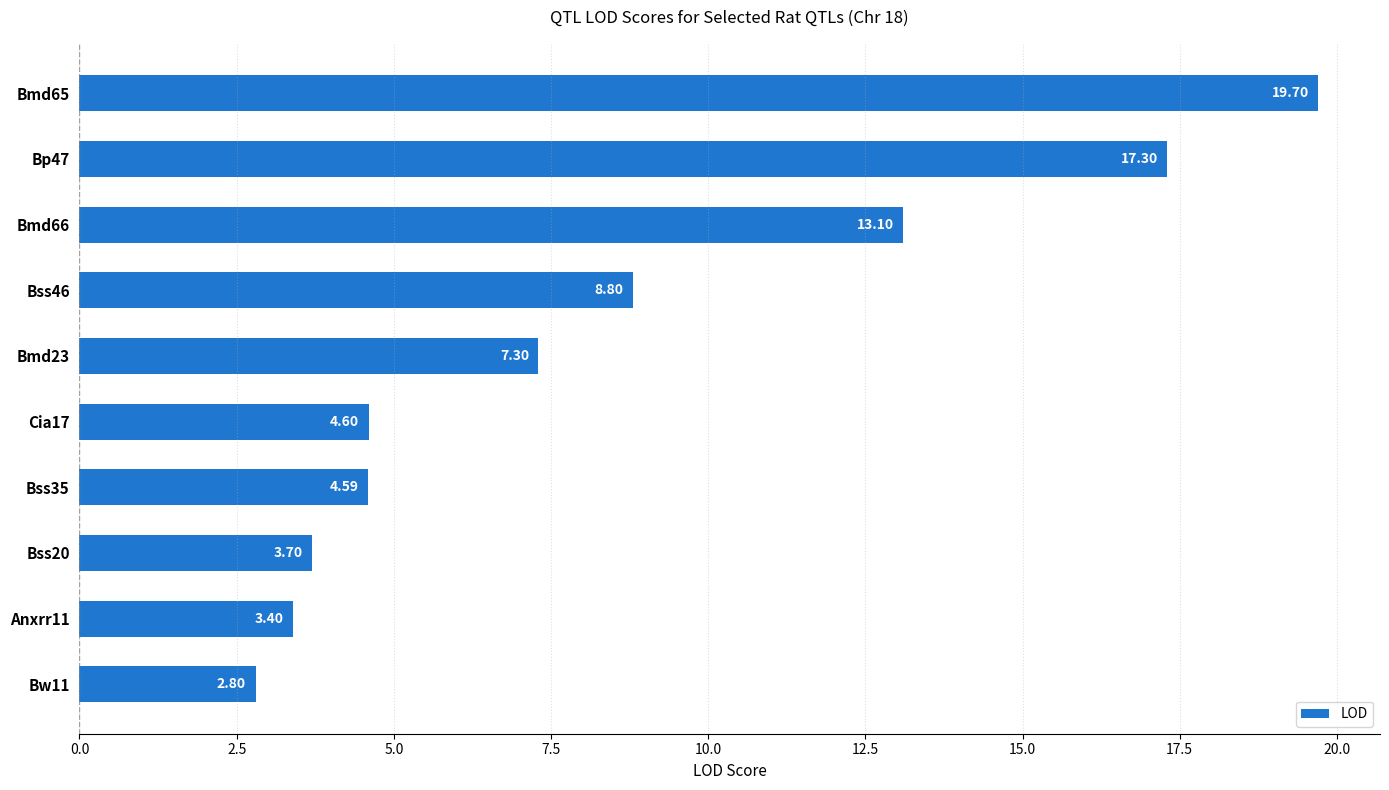

What is the difference between the maximum and second lowest values?

16.3